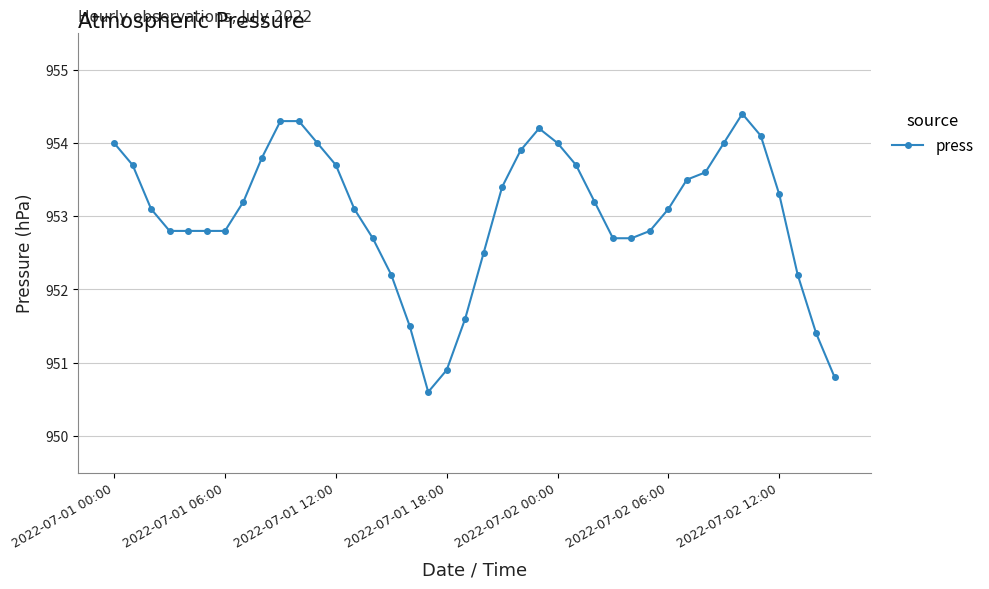

What is the smallest value displayed?

950.6